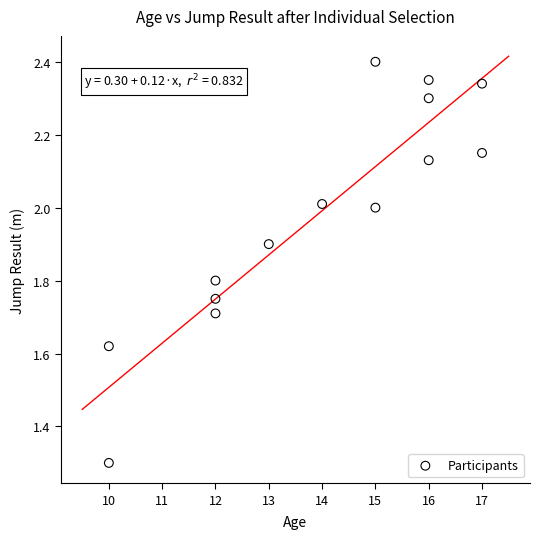

What is the range of X values (max minus min)?

7.0